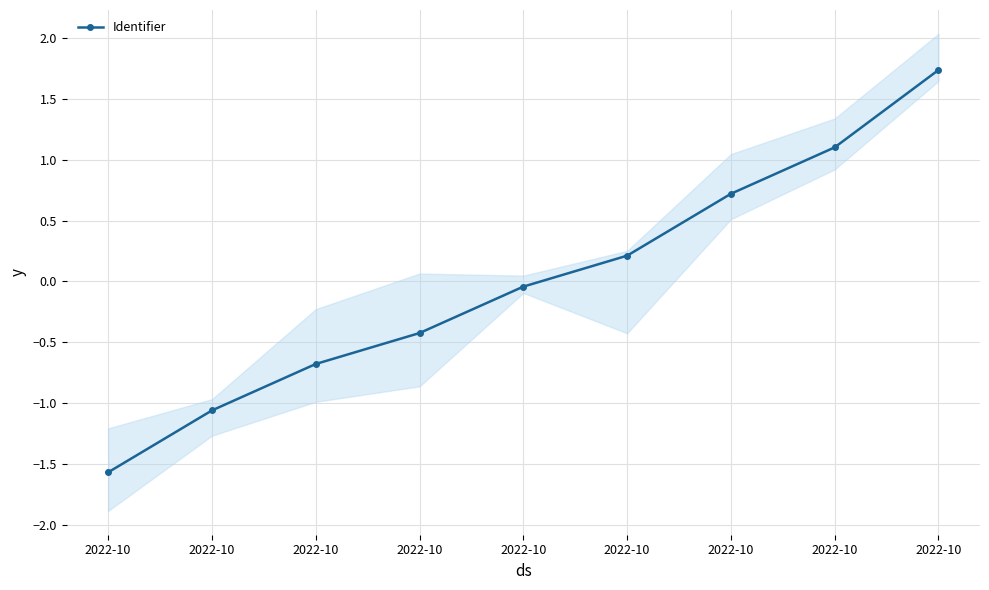

List the labels in order of value, smallest first.

2022-10, 2022-10, 2022-10, 2022-10, 2022-10, 2022-10, 2022-10, 2022-10, 2022-10